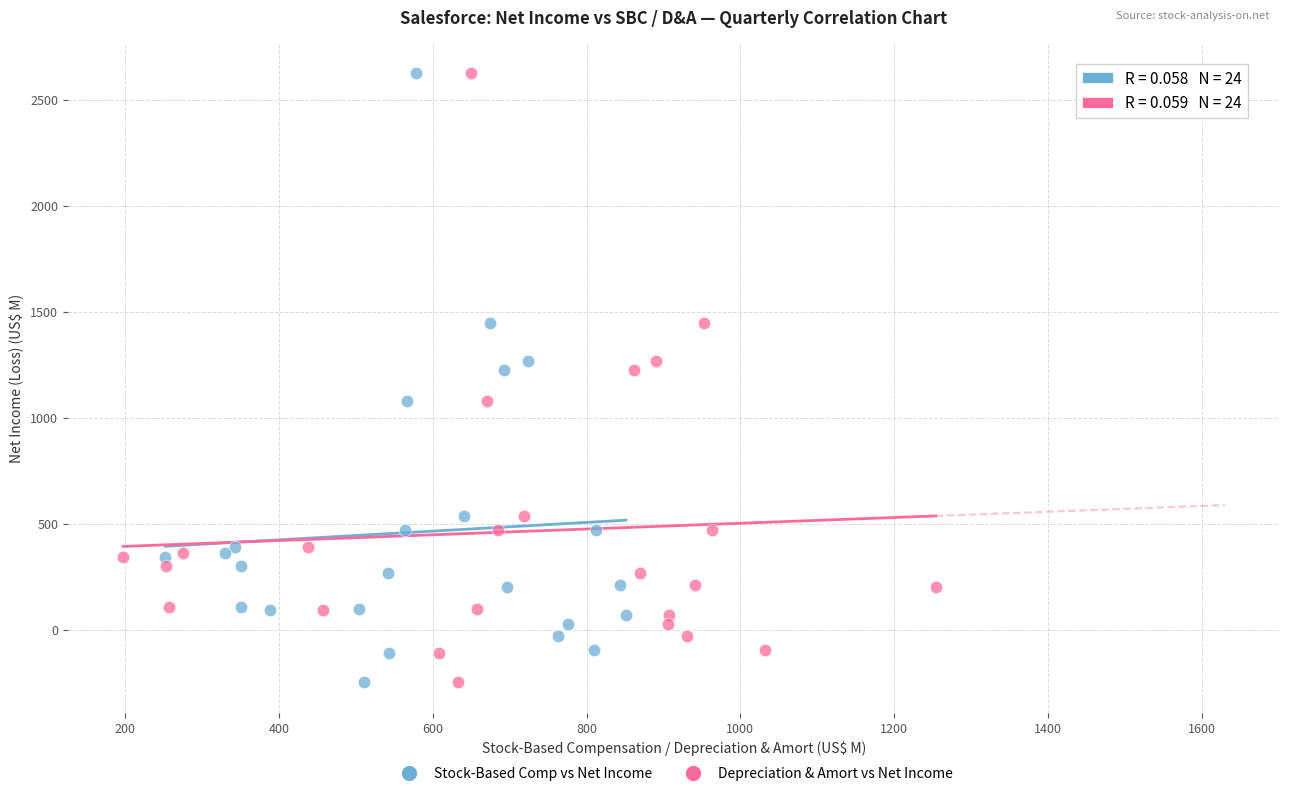

What are all the series names shown in the legend?

Stock-Based Comp vs Net Income, Depreciation & Amort vs Net Income